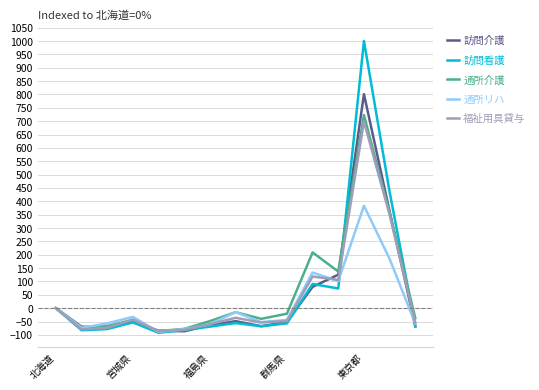

What is the sum of all 通所介護 values?

918.6